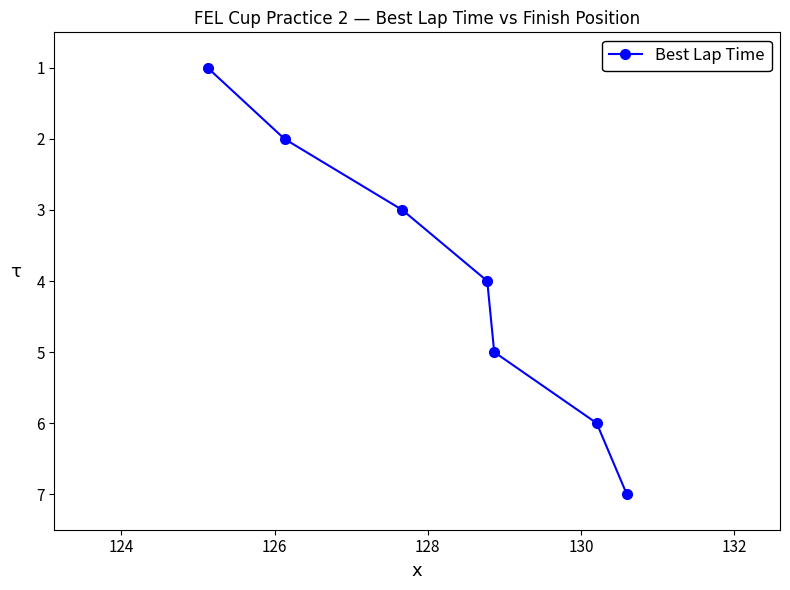

True or false: there are more than 1 points higher than both neighbors.

False